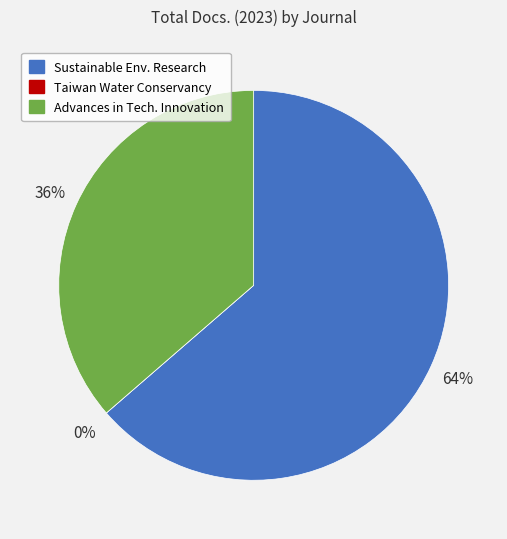

To the nearest percent, what is the difference between the largest and smallest slice percentages?

64%